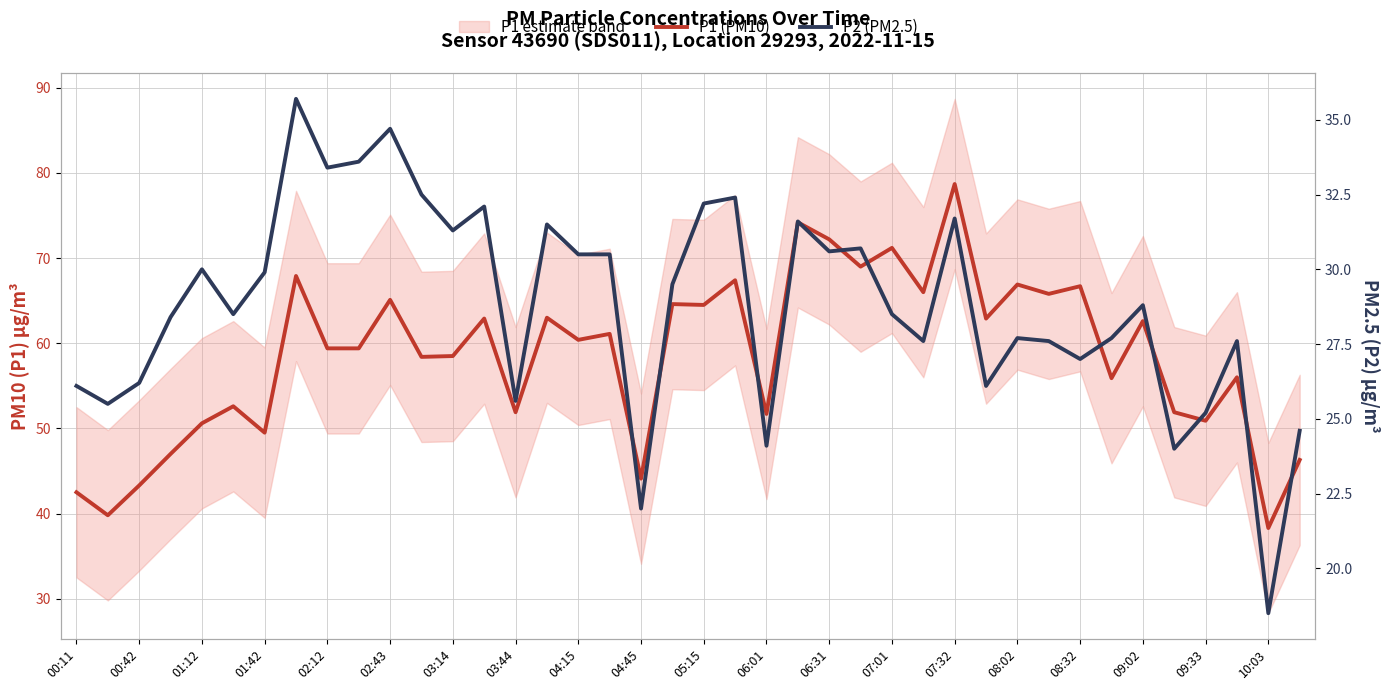

At 04:45, list the series in order from smallest to largest.

P2 (PM2.5), P1 (PM10)